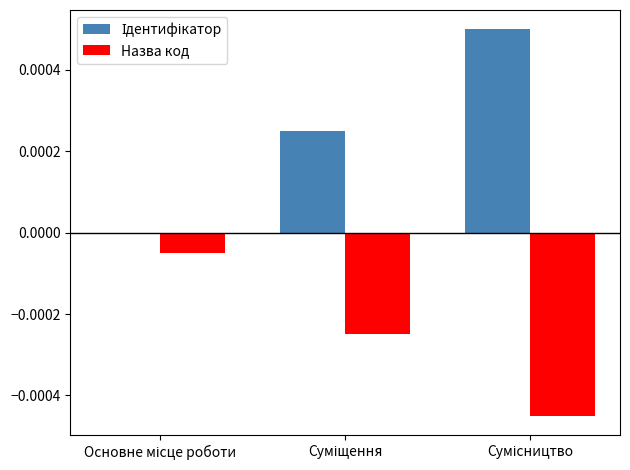

How many groups of bars are there?

3